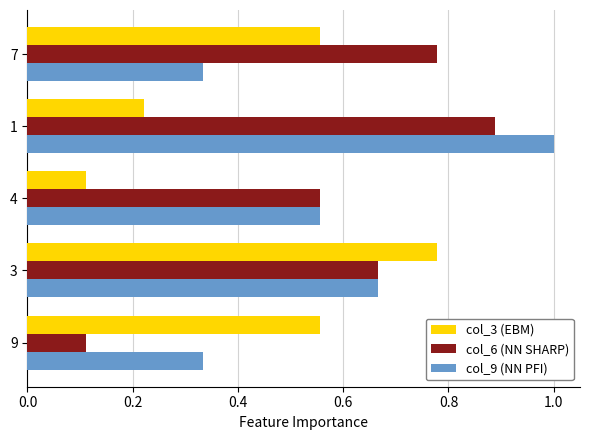

Rank the series by their maximum value, from lowest to highest.

col_3 (EBM), col_6 (NN SHARP), col_9 (NN PFI)